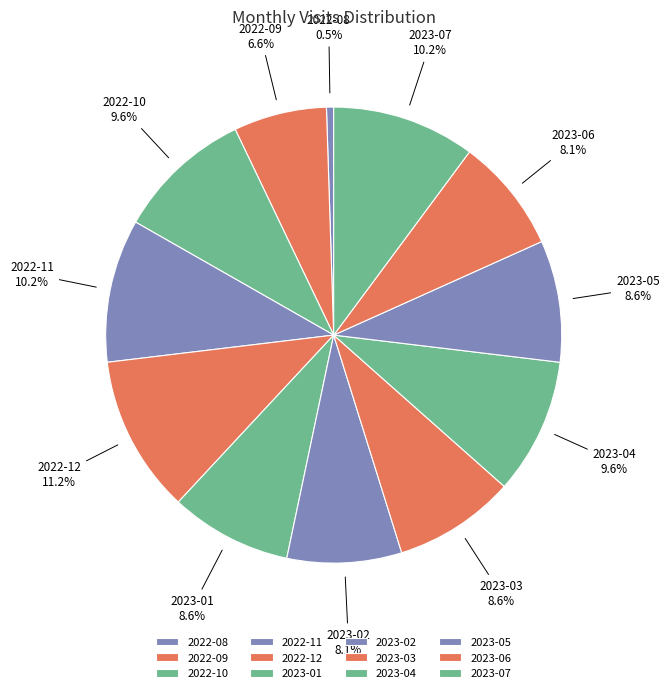

Which slice is the largest?

2022-12